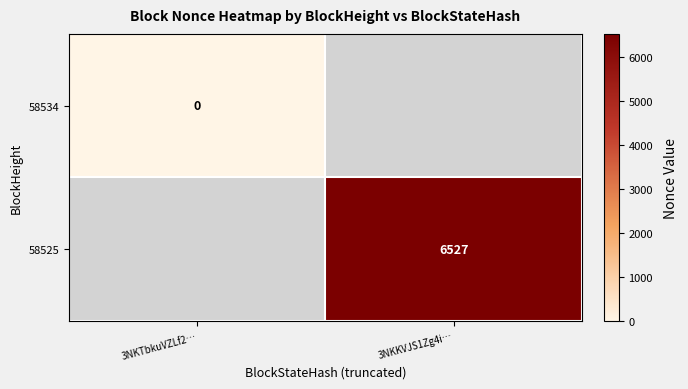

The value of 58525 at 3NKKVJS1Zg4i… is 2939. True or false?

False